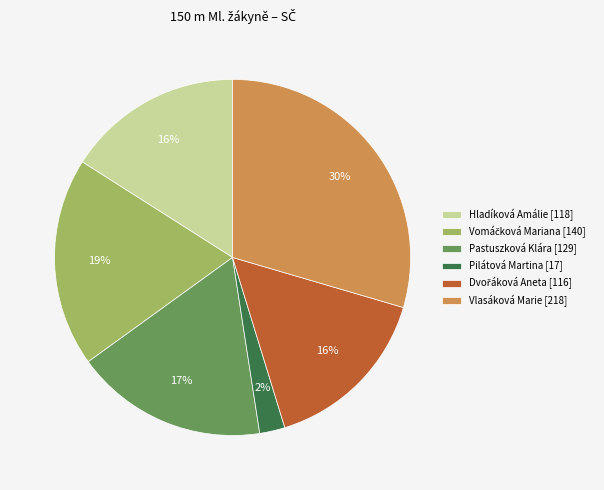

Is it true that Pastuszková Klára [129] is 17% of the pie?

True